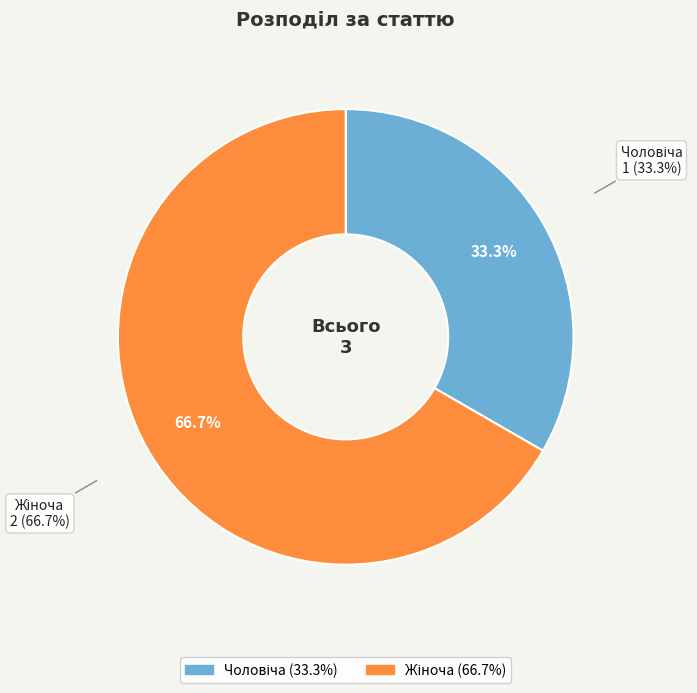

Does Чоловіча account for over 50% of the chart?

No